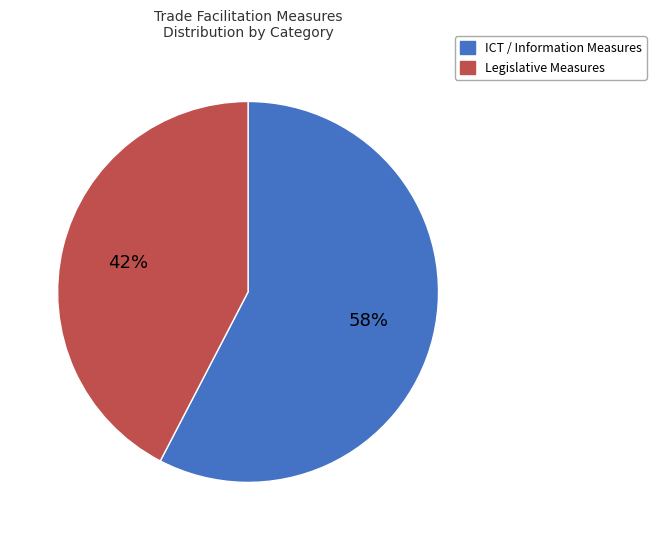

To the nearest percent, what is the average slice percentage?

50%